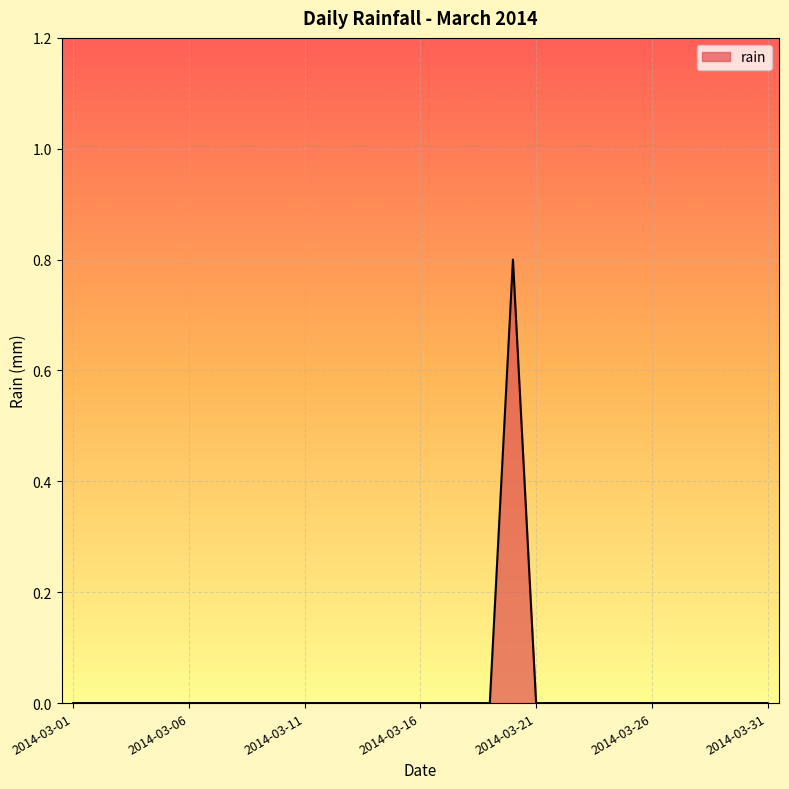

What is the greatest value displayed?

0.8